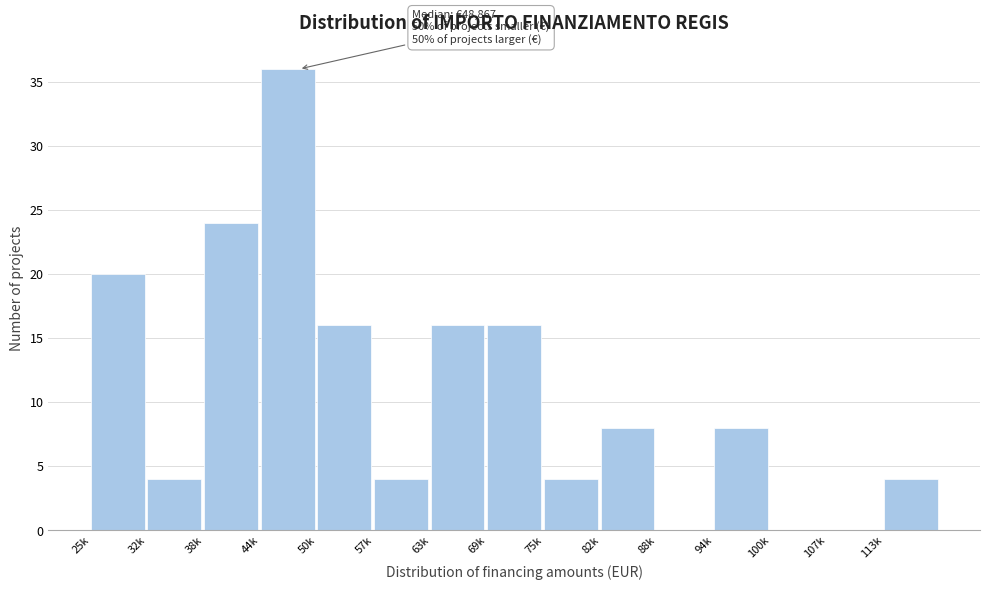

Reading left to right, transcribe all the data shown in this chart.

25k=20	32k=4	38k=24	44k=36	50k=16	57k=4	63k=16	69k=16	75k=4	82k=8	88k=0	94k=8	100k=0	107k=0	113k=4